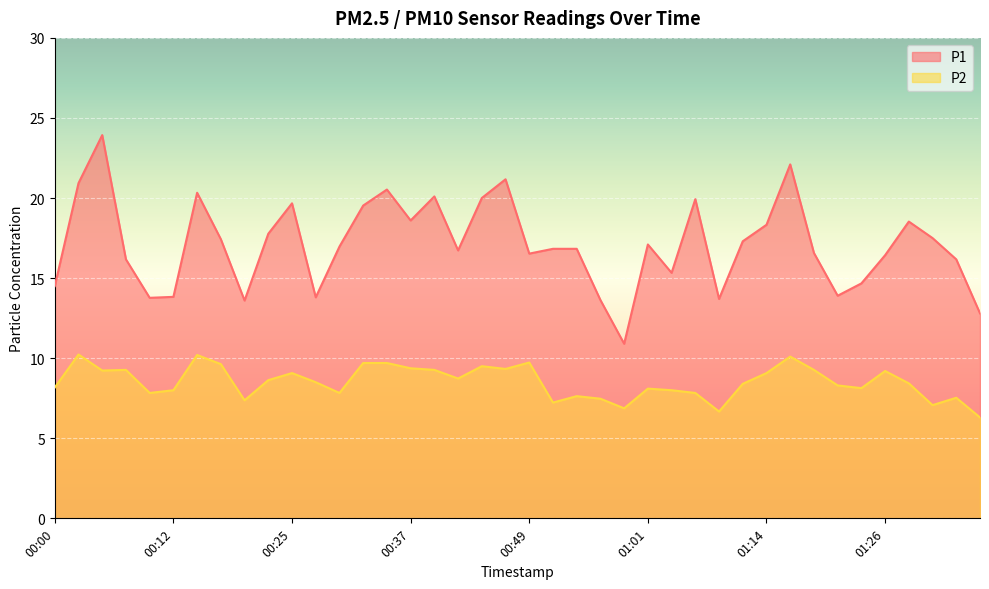

Does the chart display data point markers on the line(s)?

No